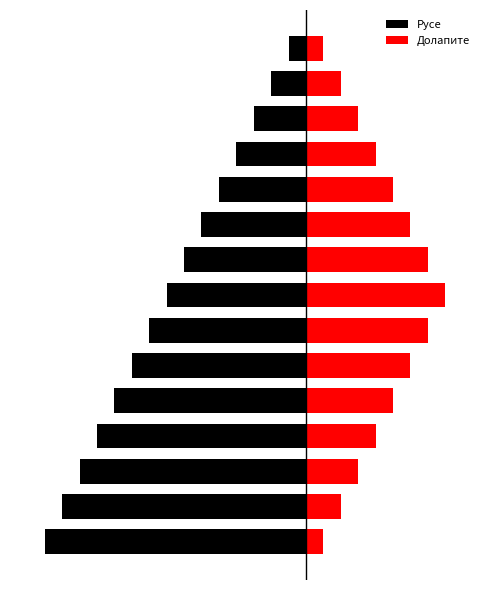

Read the Русе value at 9, to the nearest 10.

-10